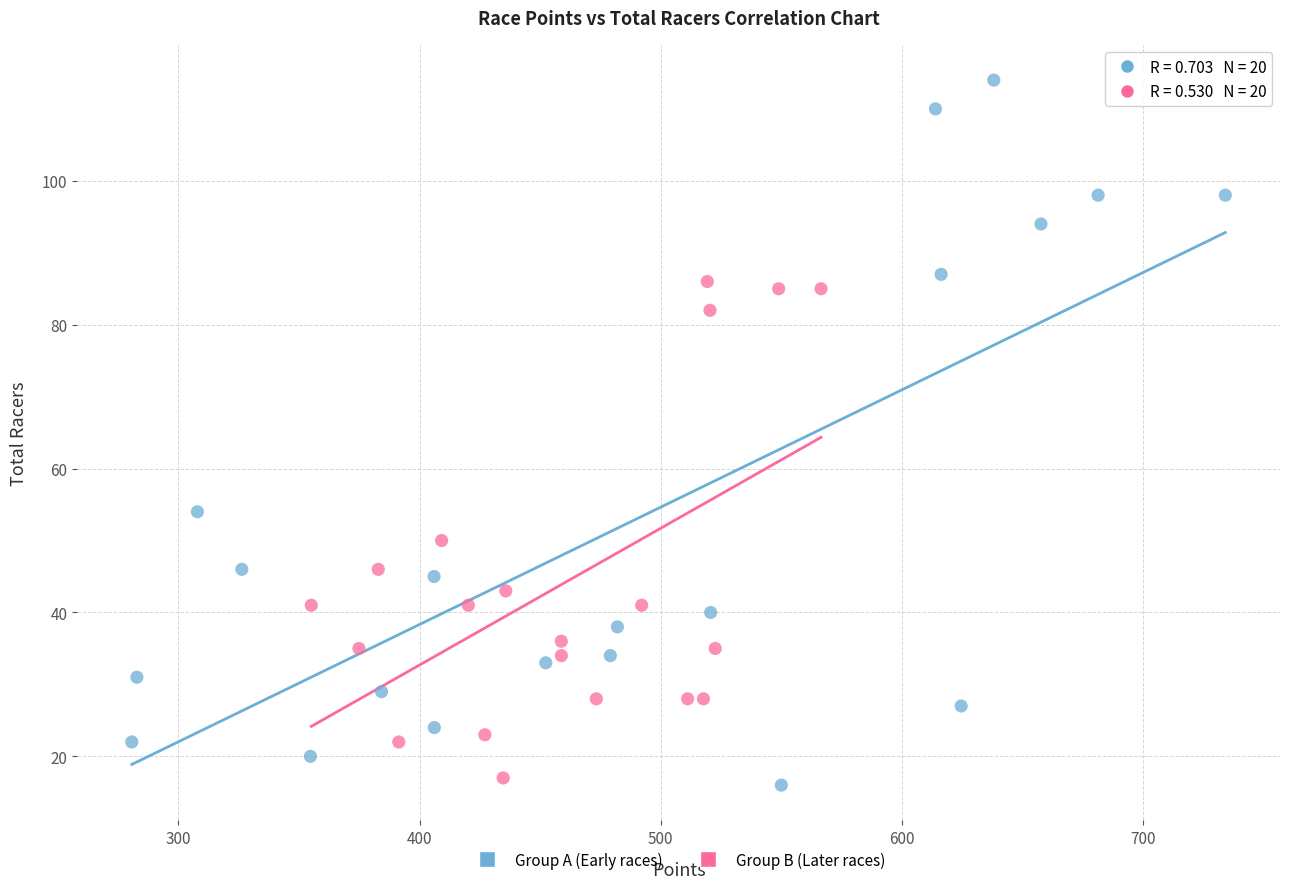

Which series has the largest Y range (max minus min)?

Group A (Early races)